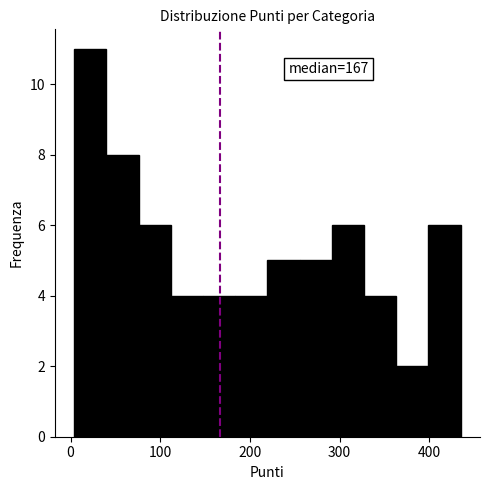

Read against the x-axis, roughly where is the centre of the tallest bar?

20